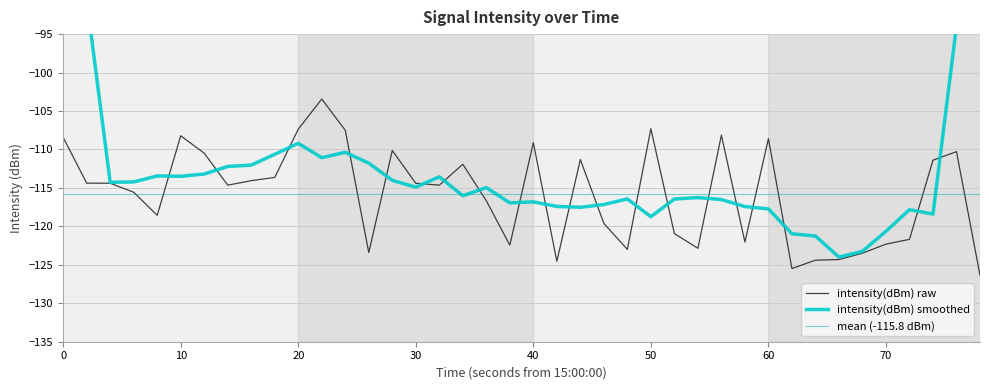

Is it true that intensity(dBm) raw equals -122.3 at 70?

True